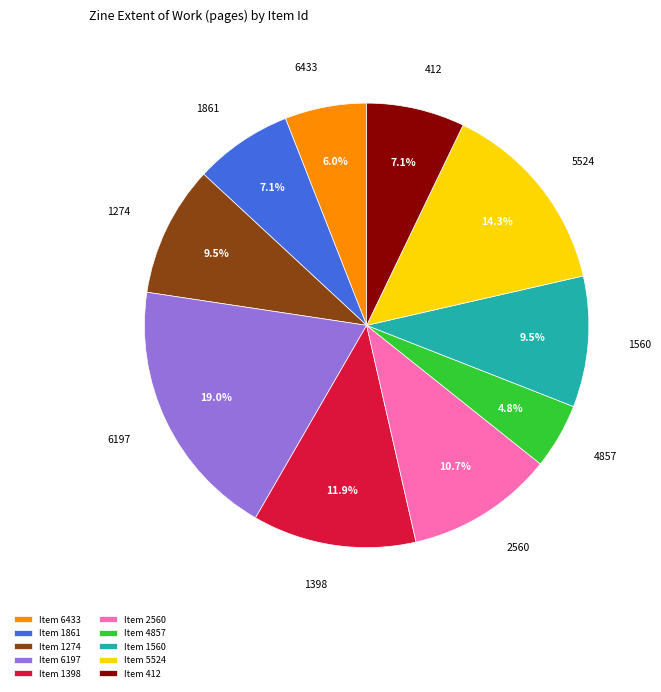

Which category has the smallest portion of the pie?

Item 4857